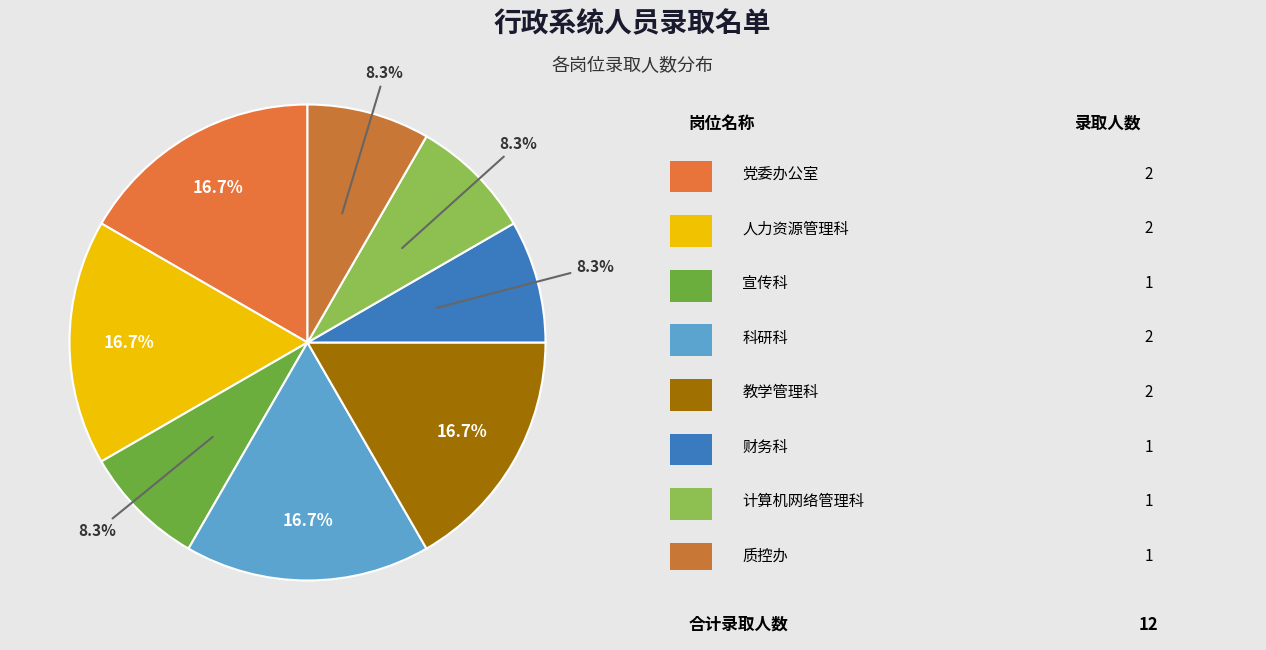

How many segments does this pie chart have?

8